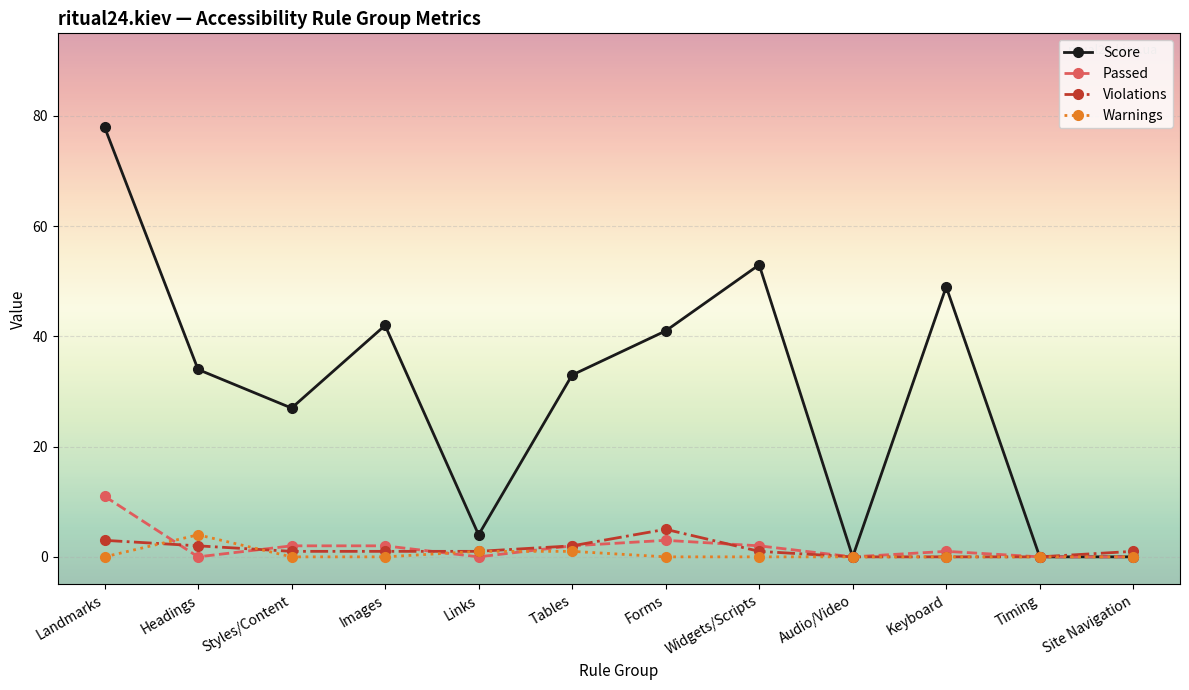

Which series changed the most between Styles/Content and Forms?

Score